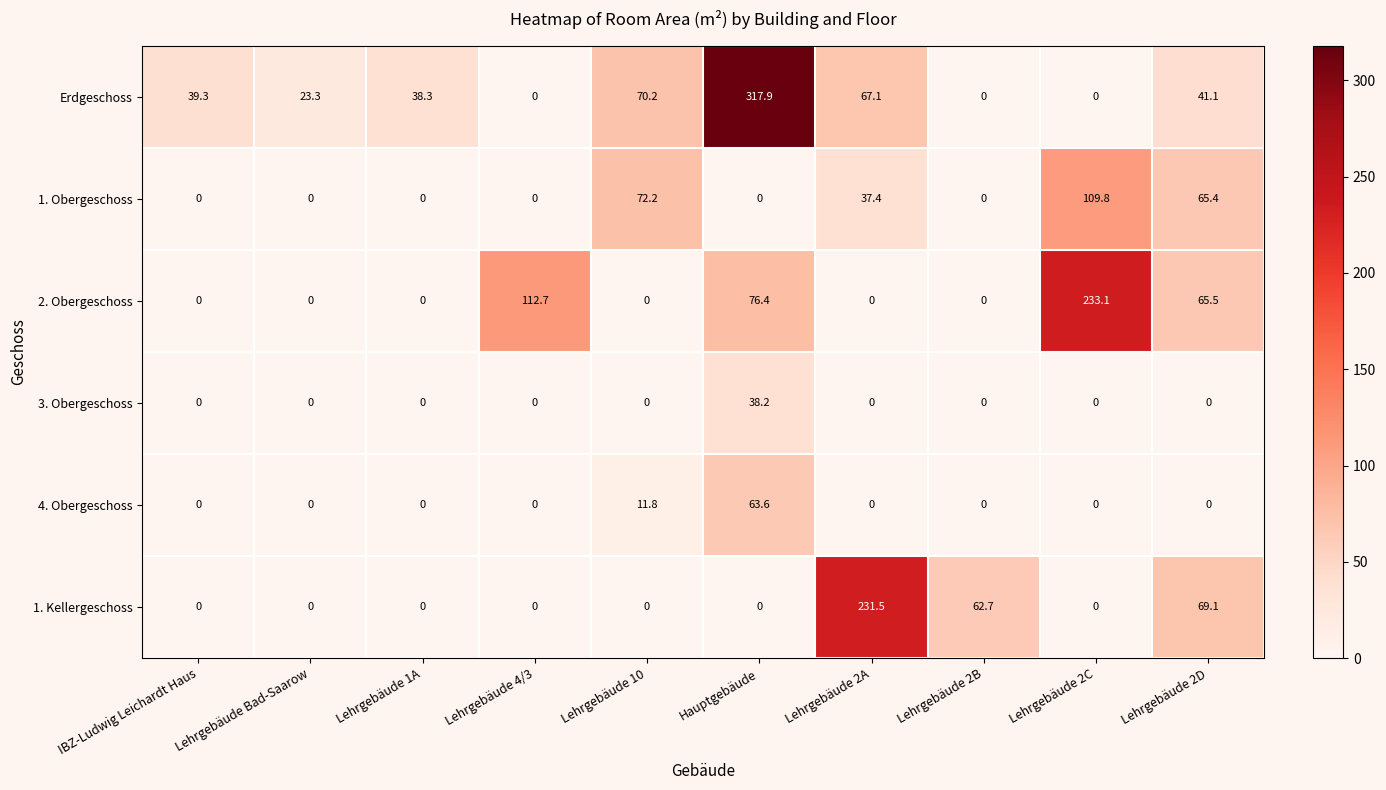

Which series changed the most between IBZ-Ludwig Leichardt Haus and Lehrgebäude 2B?

1. Kellergeschoss